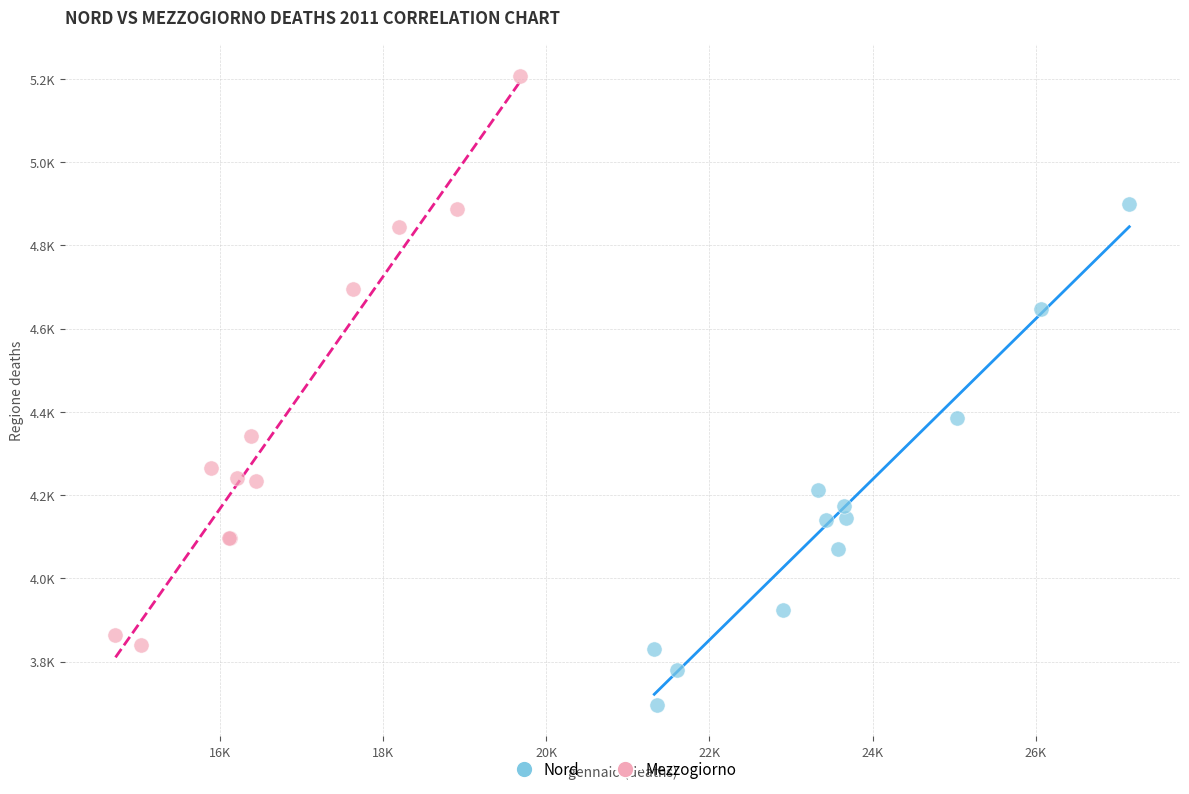

Which series reaches the minimum Y coordinate?

Nord